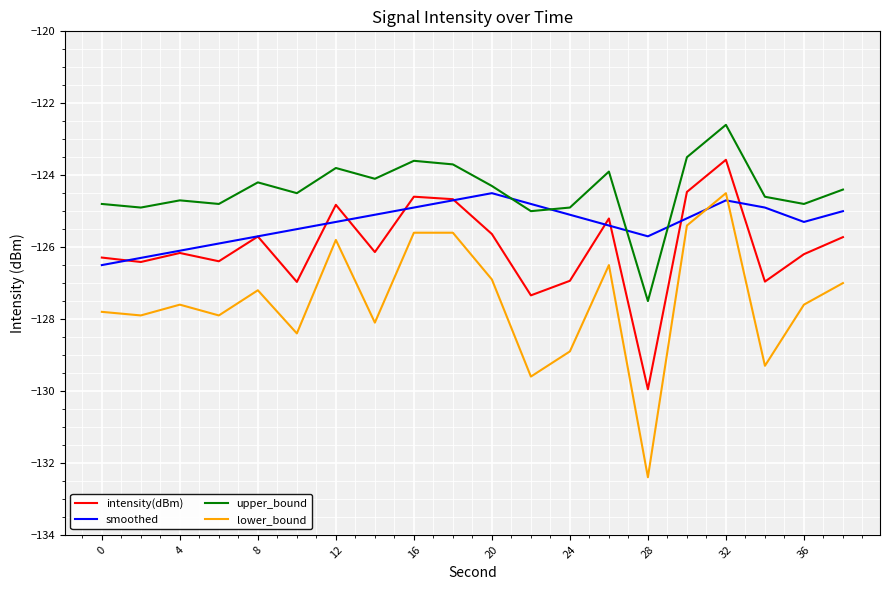

How many series are shown in this chart?

4